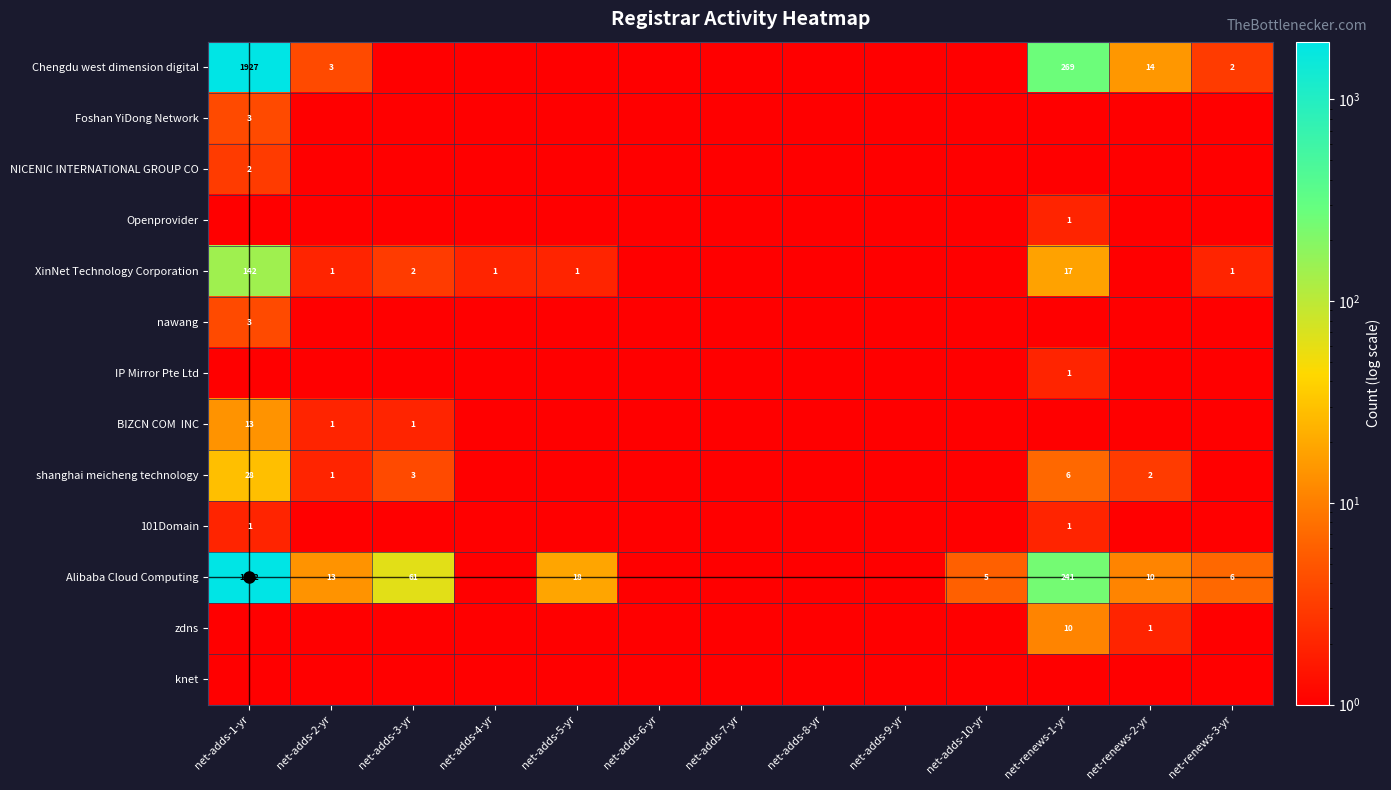

The shanghai meicheng technology series shows 3 at net-renews-2-yr. True or false?

False